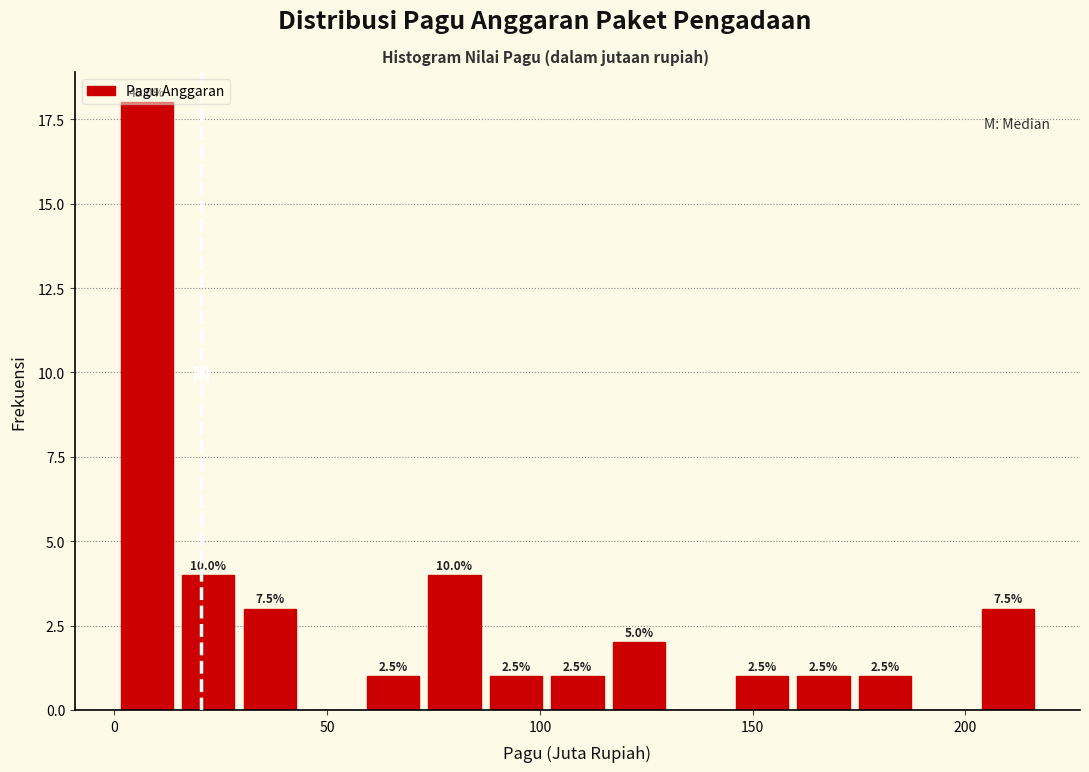

Read against the x-axis, roughly where is the centre of the tallest bar?

10